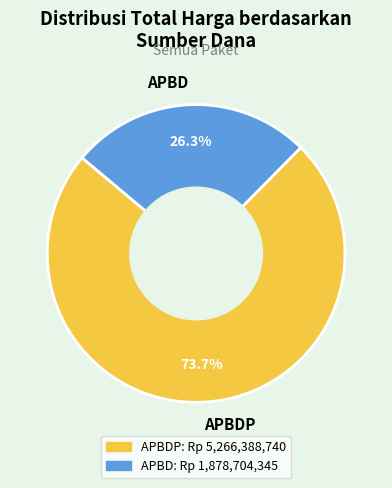

To the nearest percent, what is the average slice percentage?

50%